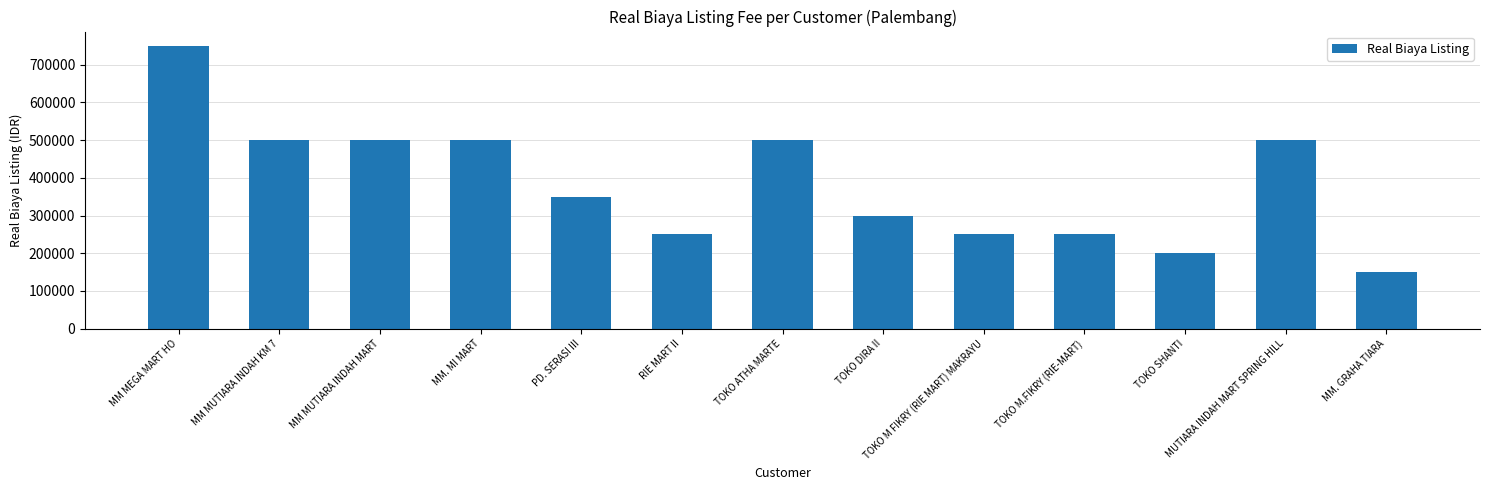

Reading left to right, extract all data points from this chart.

MM MEGA MART HO=750000	MM MUTIARA INDAH KM 7=500000	MM MUTIARA INDAH MART=500000	MM. MI MART=500000	PD. SERASI III=350000	RIE MART II=250000	TOKO ATHA MARTE=500000	TOKO DIRA II=300000	TOKO M FIKRY (RIE MART) MAKRAYU=250000	TOKO M.FIKRY (RIE-MART)=250000	TOKO SHANTI=200000	MUTIARA INDAH MART SPRING HILL=500000	MM. GRAHA TIARA=150000